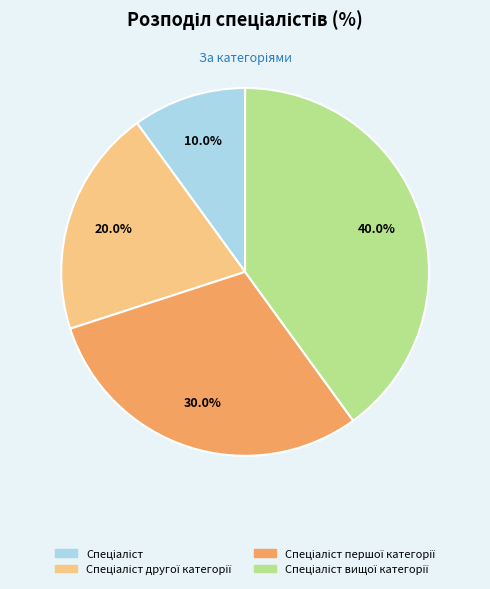

Is there any slice that represents more than half of the pie?

No